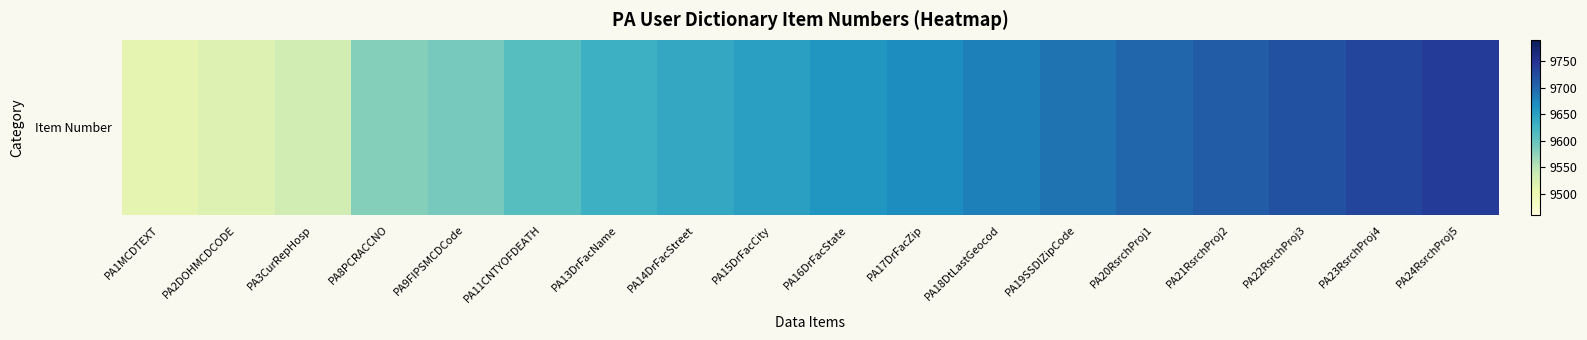

Rank the categories by value from highest to lowest.

PA24RsrchProj5, PA23RsrchProj4, PA22RsrchProj3, PA21RsrchProj2, PA20RsrchProj1, PA19SSDIZipCode, PA18DtLastGeocod, PA17DrFacZip, PA16DrFacState, PA15DrFacCity, PA14DrFacStreet, PA13DrFacName, PA11CNTYOFDEATH, PA9FIPSMCDCode, PA8PCRACCNO, PA3CurRepHosp, PA2DOHMCDCODE, PA1MCDTEXT